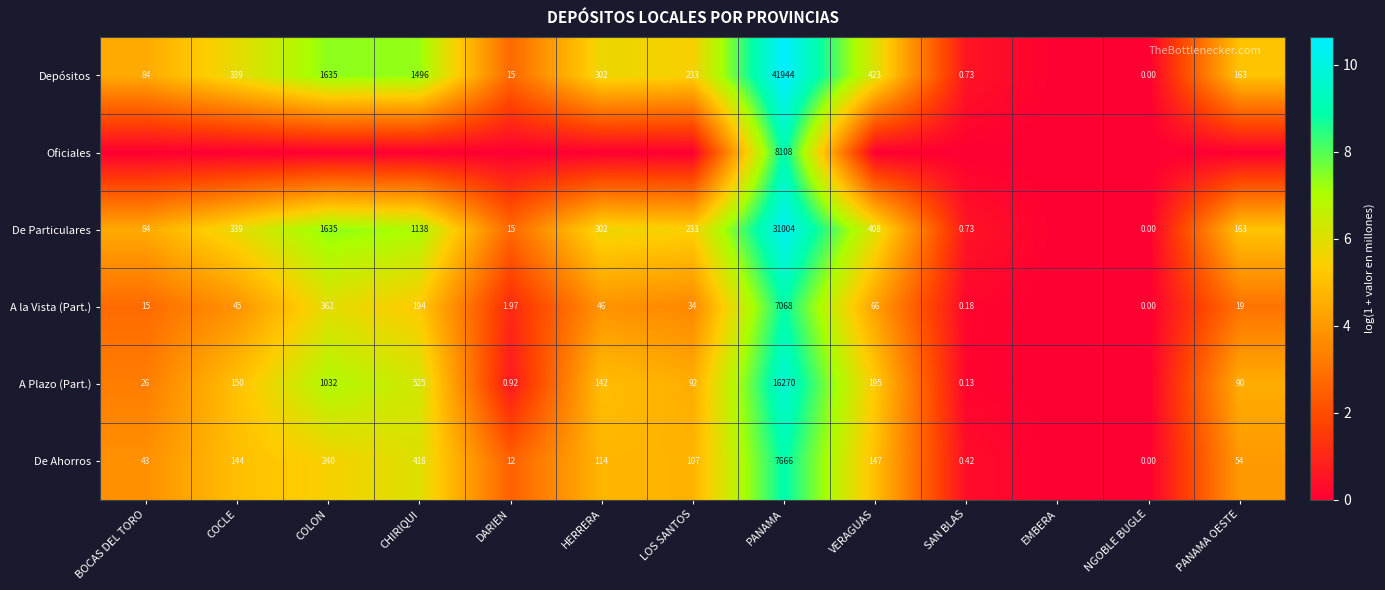

At how many categories does at least one series exceed 3?

9